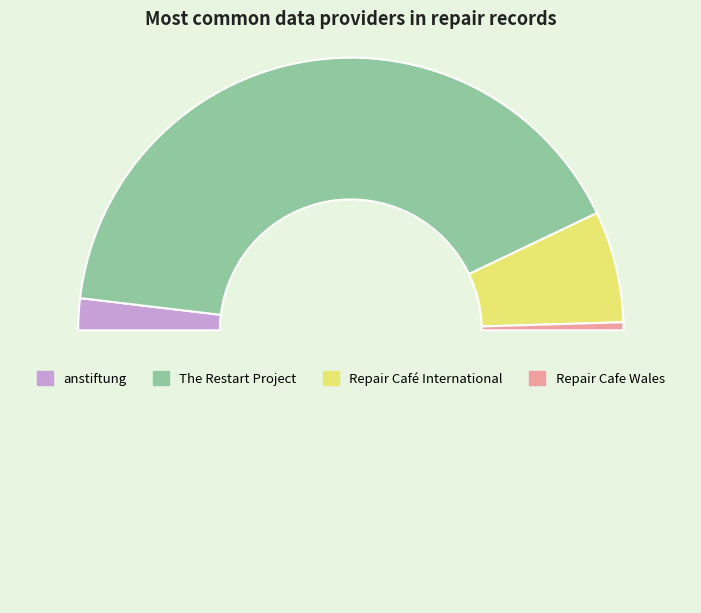

How many slices are in this pie chart?

5